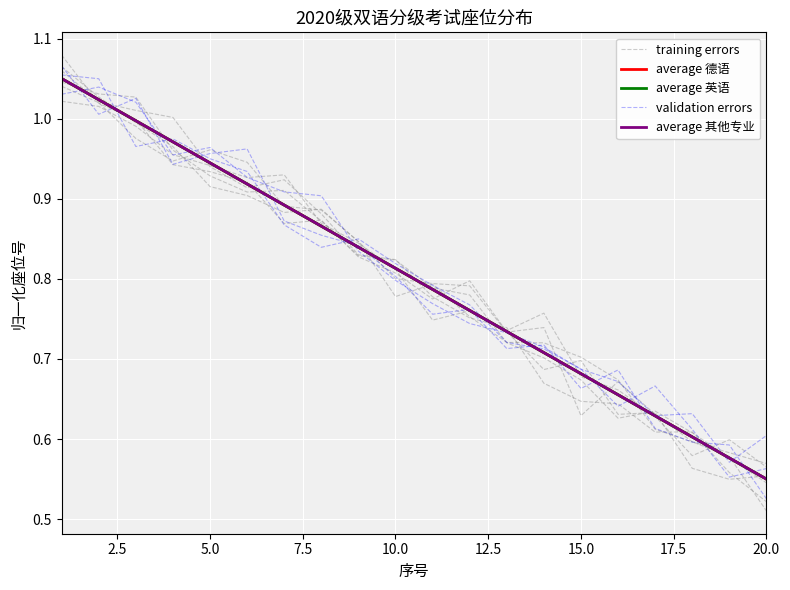

What is the value of the average 其他专业 point at the 3rd from the left?

1.0